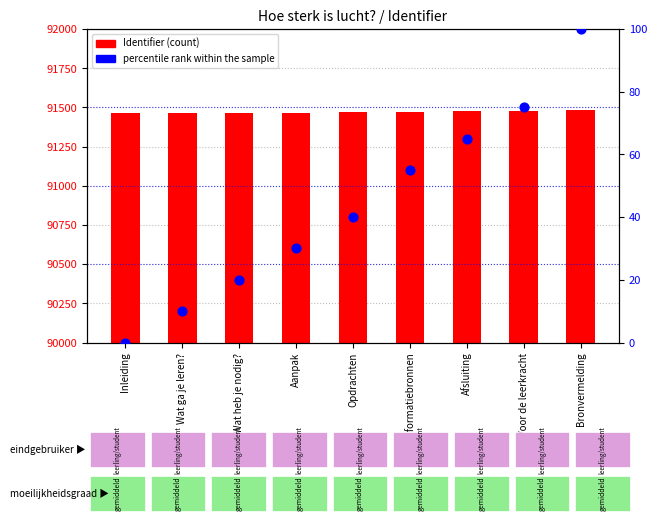

What are all the series names shown in the legend?

Identifier, percentile rank within the sample